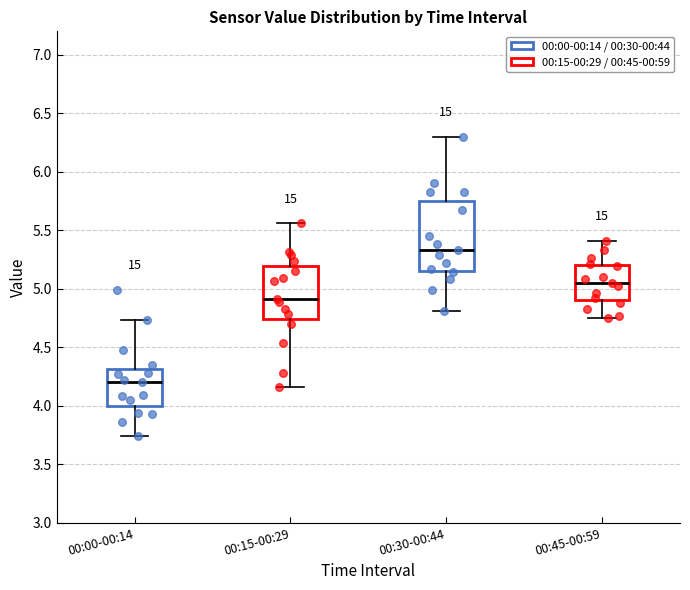

Where does the lower whisker of the box for 00:15-00:29 end on the y-axis? The values are not printed on the chart, so give them approximately, as read against the axis.

4.15